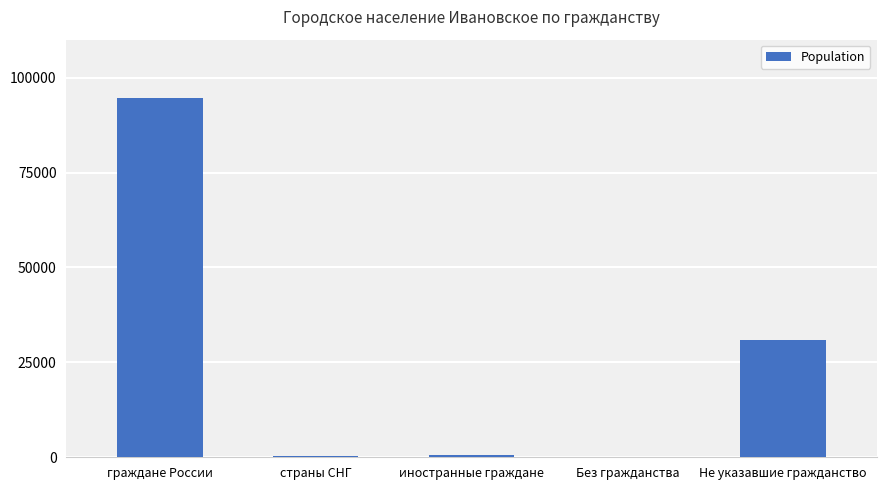

Are the bars horizontal?

No